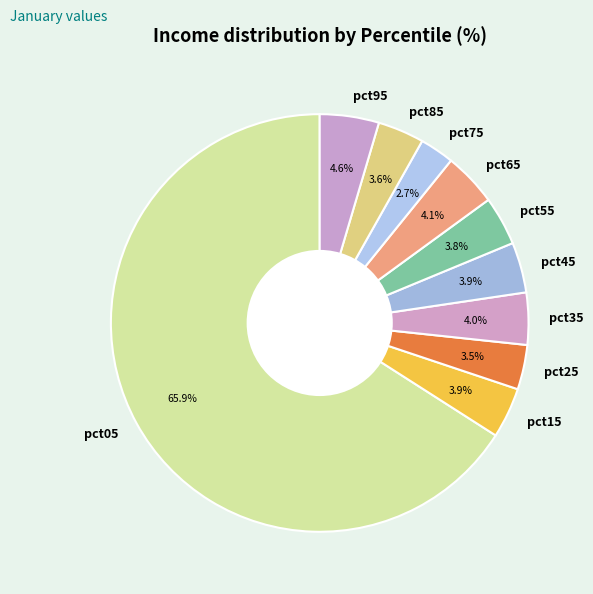

What is the majority slice?

pct05